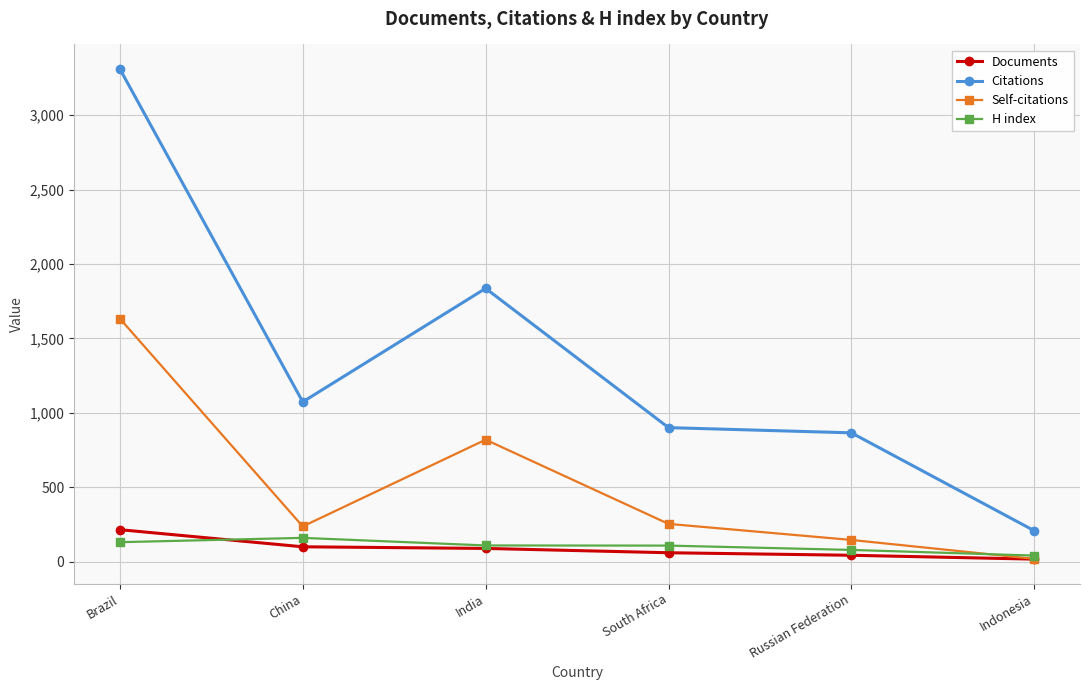

Which series has the largest range (max minus min)?

Citations